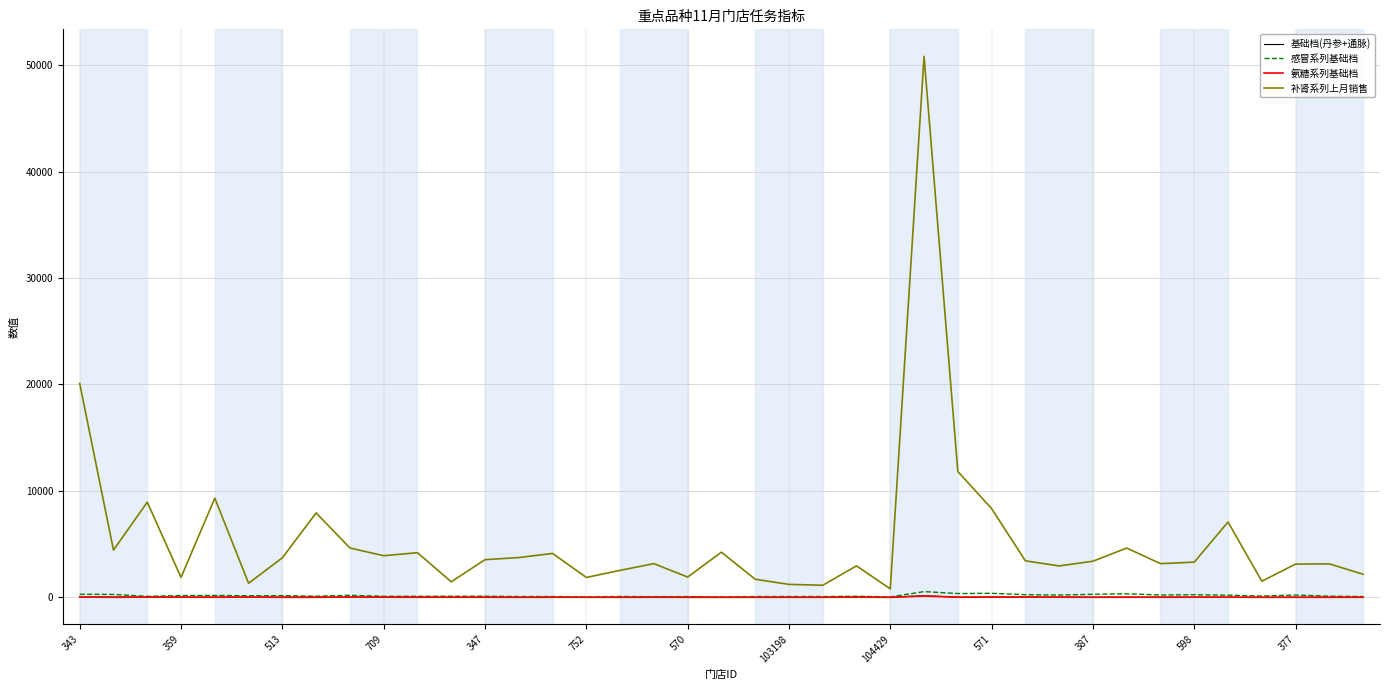

Which series has the largest total across all categories?

补肾系列上月销售